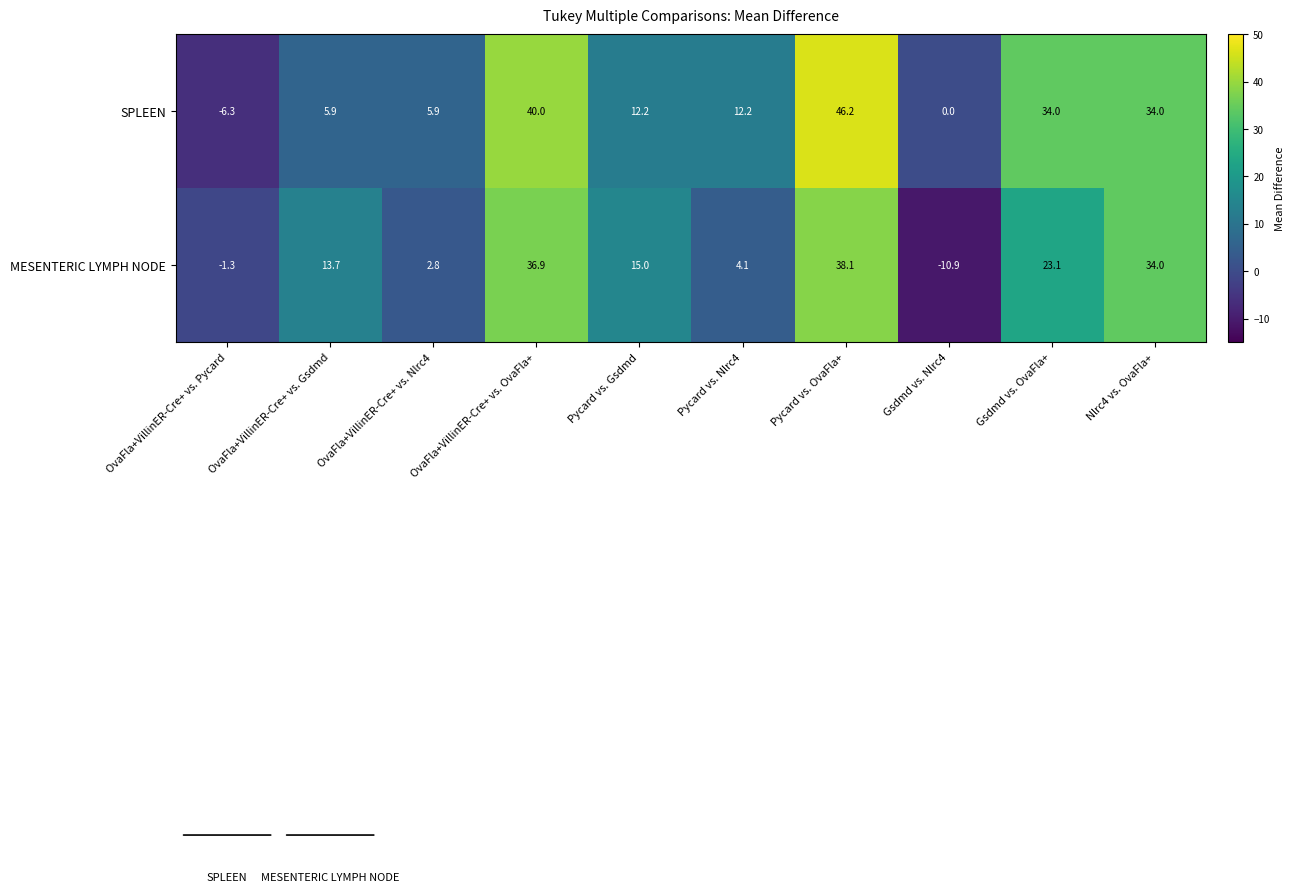

Rank the series by their maximum value, from lowest to highest.

MESENTERIC LYMPH NODE, SPLEEN